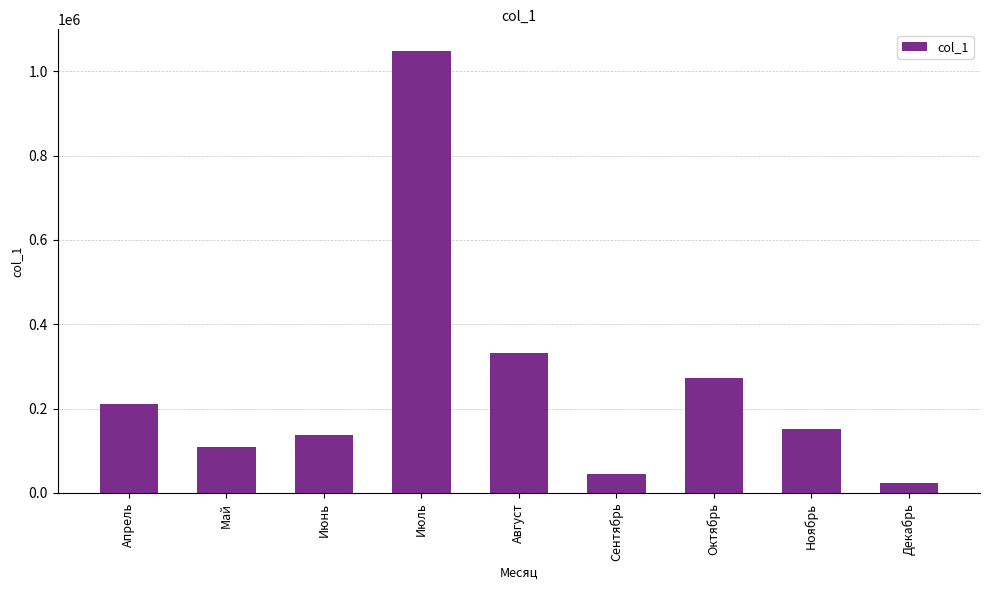

List the labels in order of value, smallest first.

Декабрь, Сентябрь, Май, Июнь, Ноябрь, Апрель, Октябрь, Август, Июль